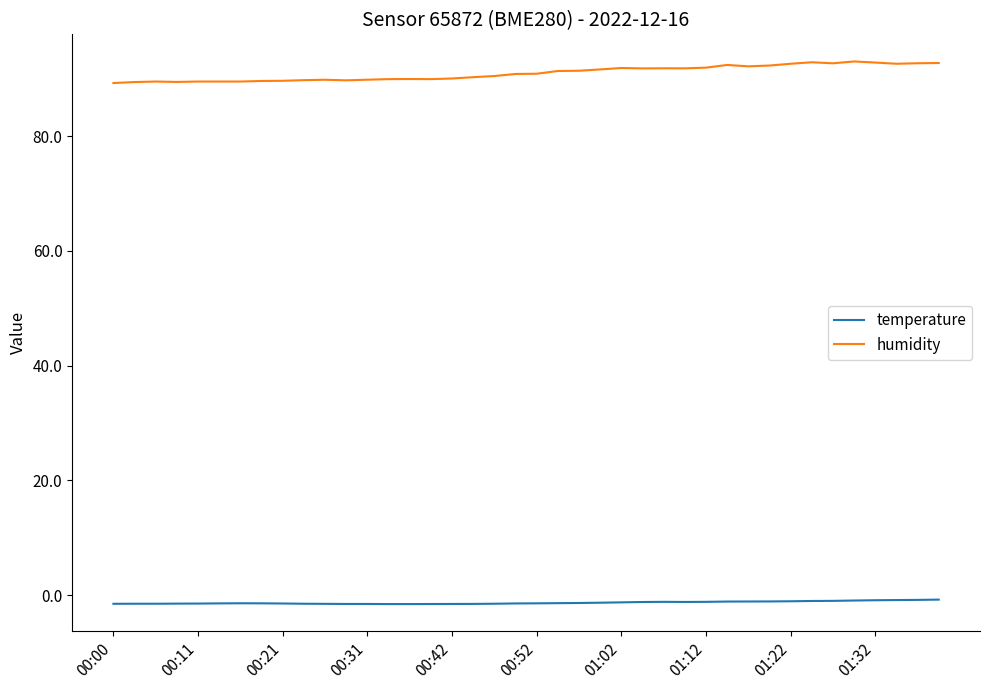

True or false: humidity and temperature intersect in this chart.

False